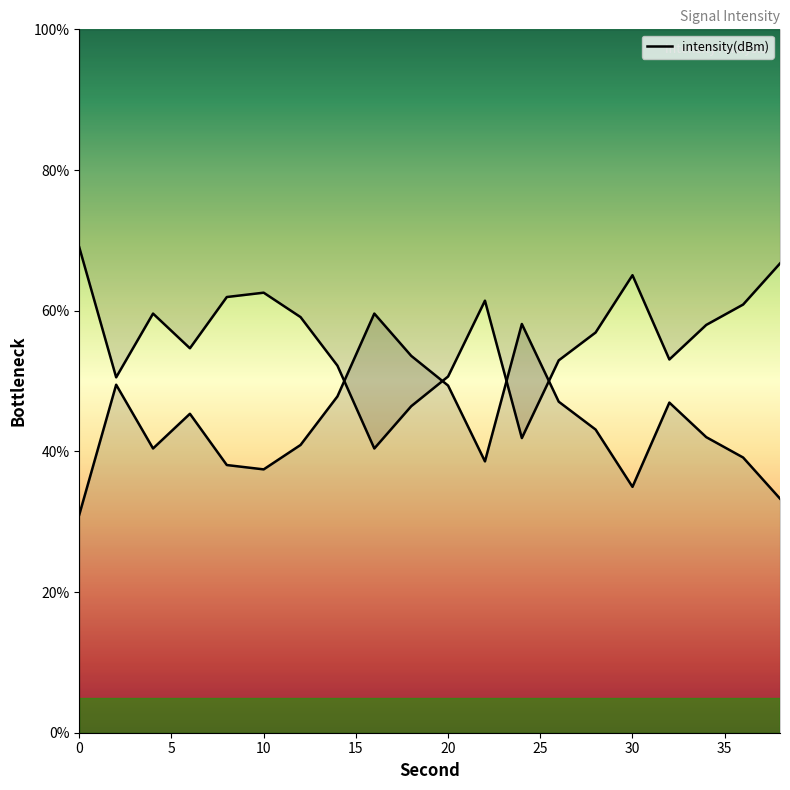

Reading left to right, list all the values displayed in this chart.

31.0	49.5	40.4	45.3	38.1	37.4	40.9	47.8	59.6	53.6	49.4	38.6	58.1	47.1	43.1	35.0	46.9	42.0	39.1	33.3